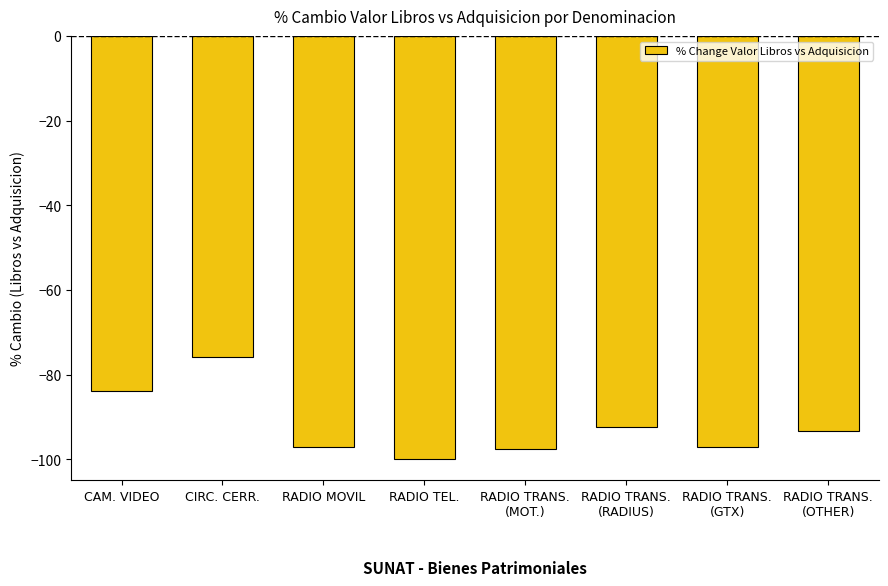

Is it true that the value at RADIO MOVIL is -97.1?

True